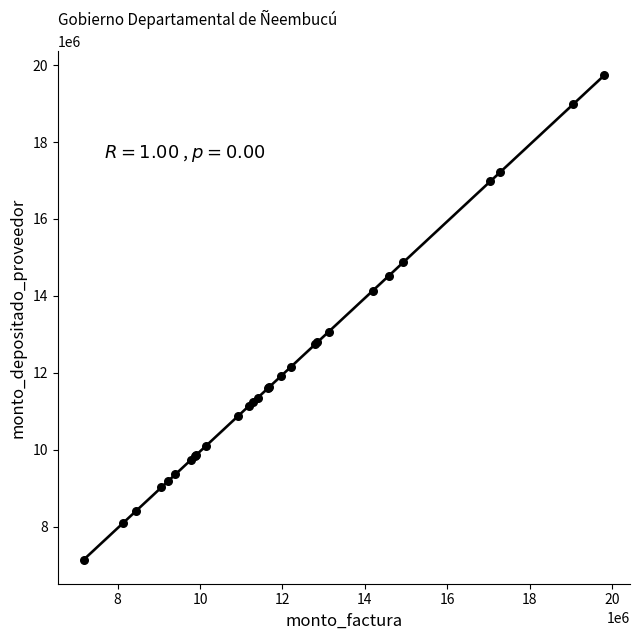

What Y value in the scatter plot is closest to 13440945?

13072291